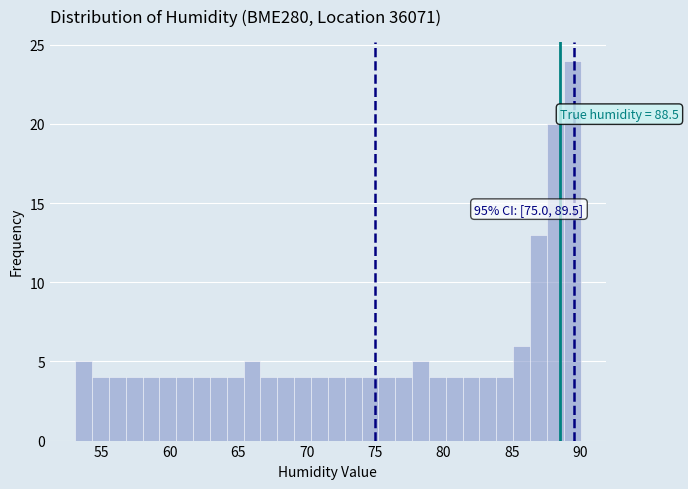

Read against the x-axis, roughly where is the centre of the tallest bar?

89.5